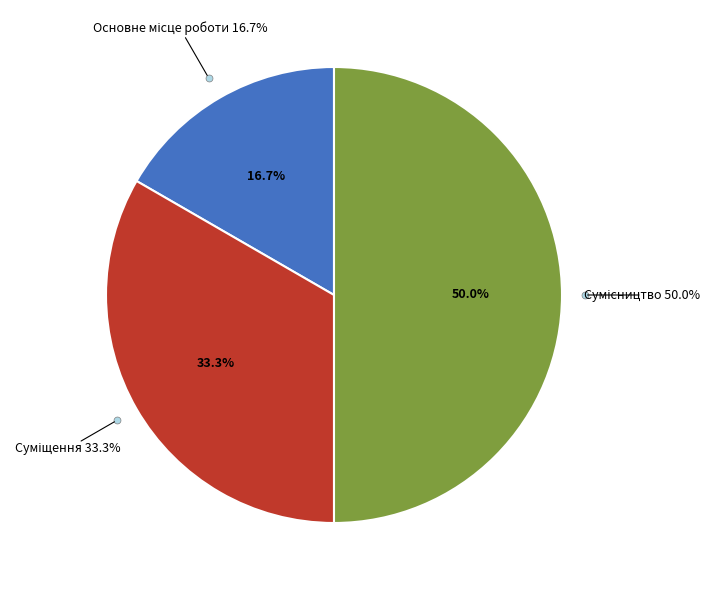

How many slices are in this pie chart?

3